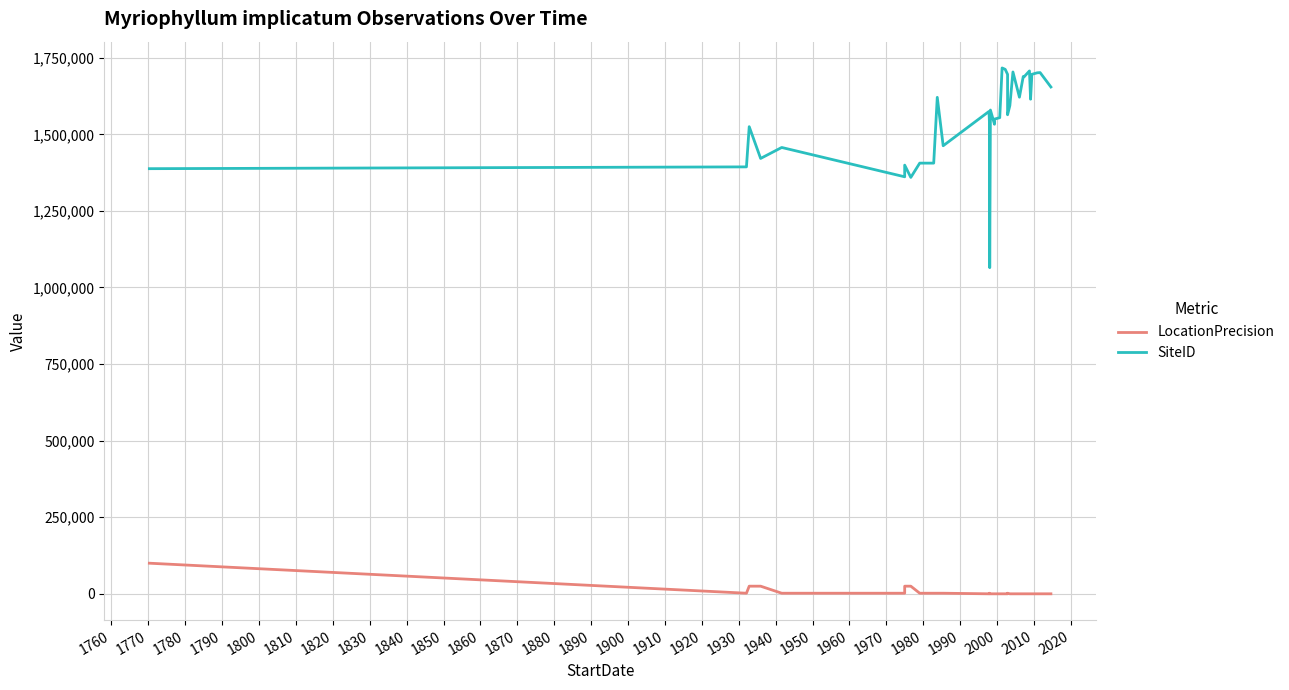

What are all the series names shown in the legend?

LocationPrecision, SiteID